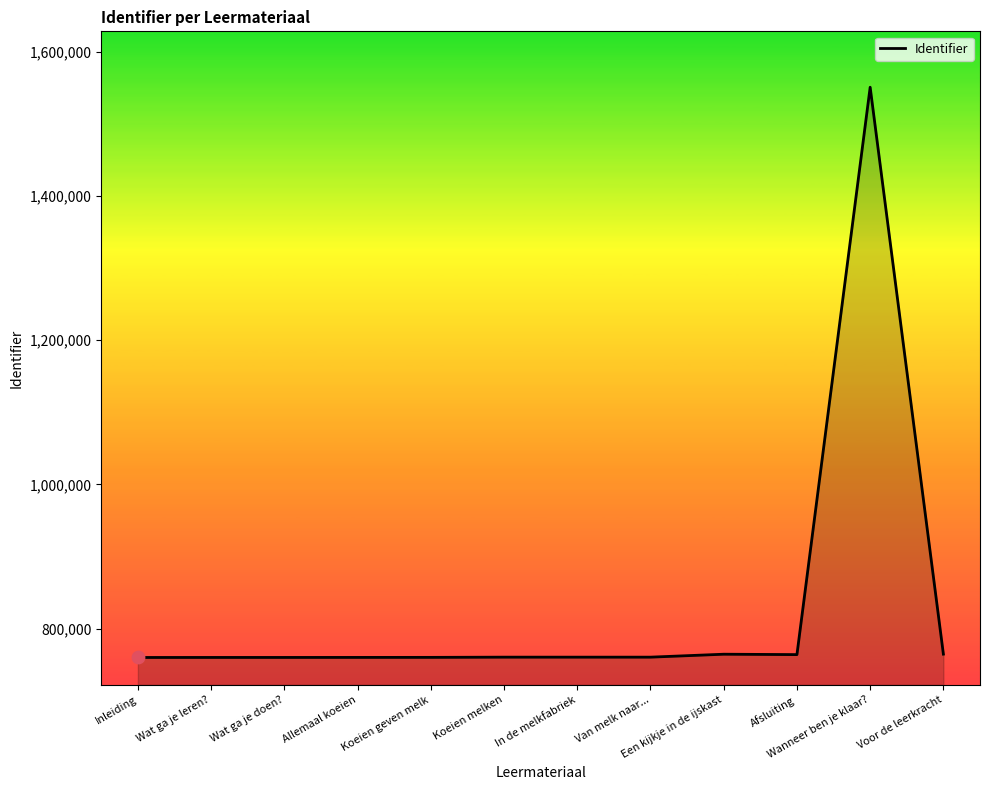

Between Wanneer ben je klaar? and Een kijkje in de ijskast, which is larger?

Wanneer ben je klaar?